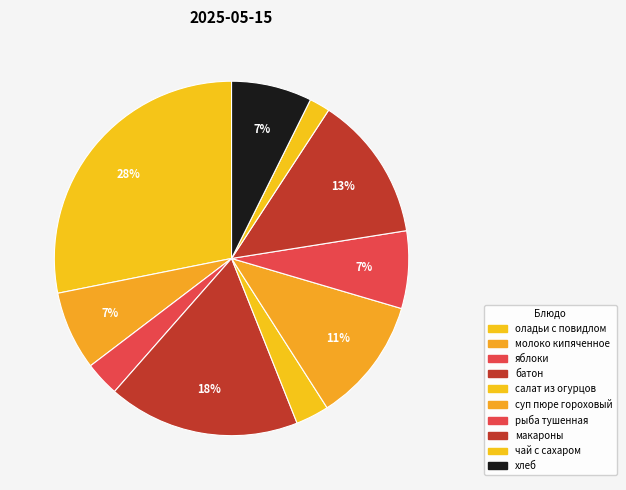

To the nearest percent, what is the average slice percentage?

10%